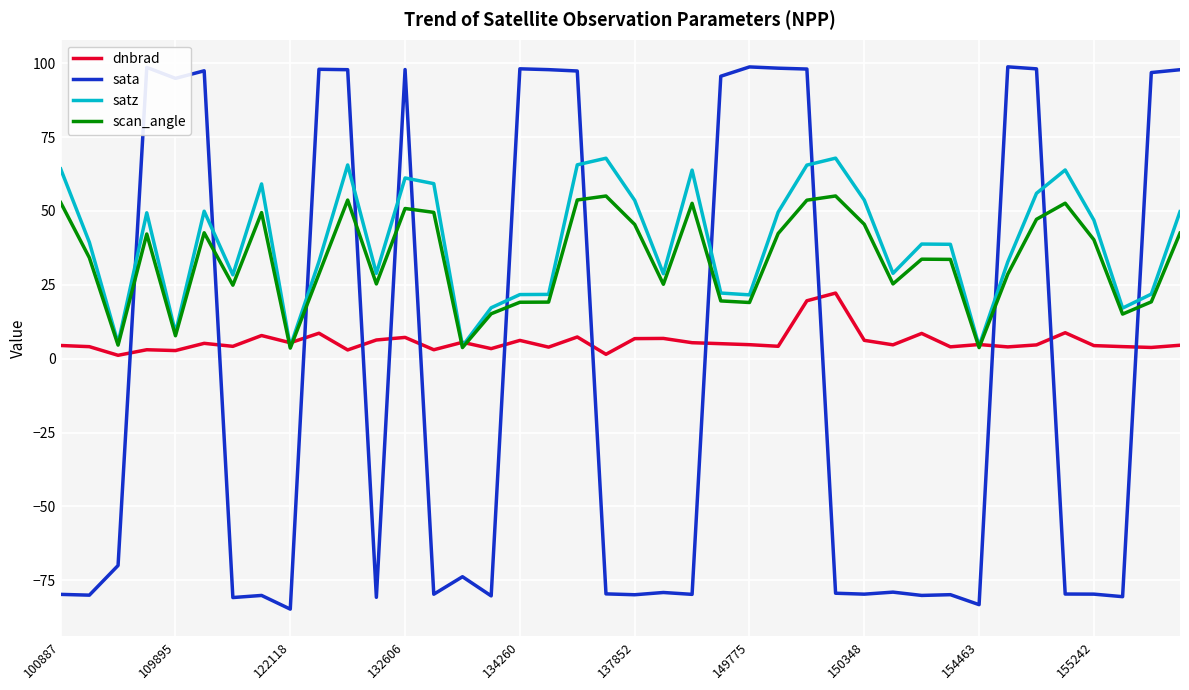

True or false: satz has more than 2 interior local peaks.

True